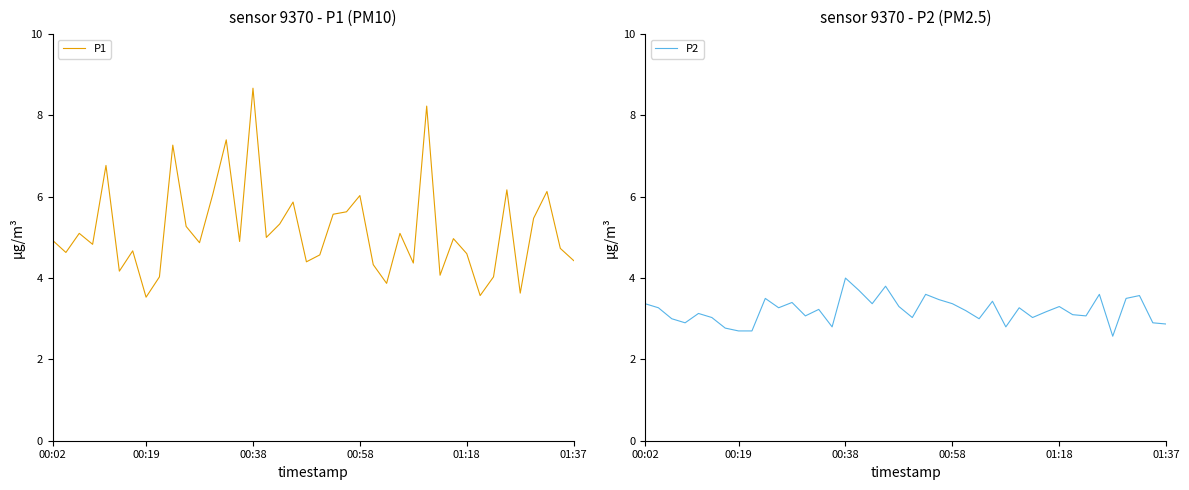

What is the value of the P2 point at the 25th from the left?

3.2